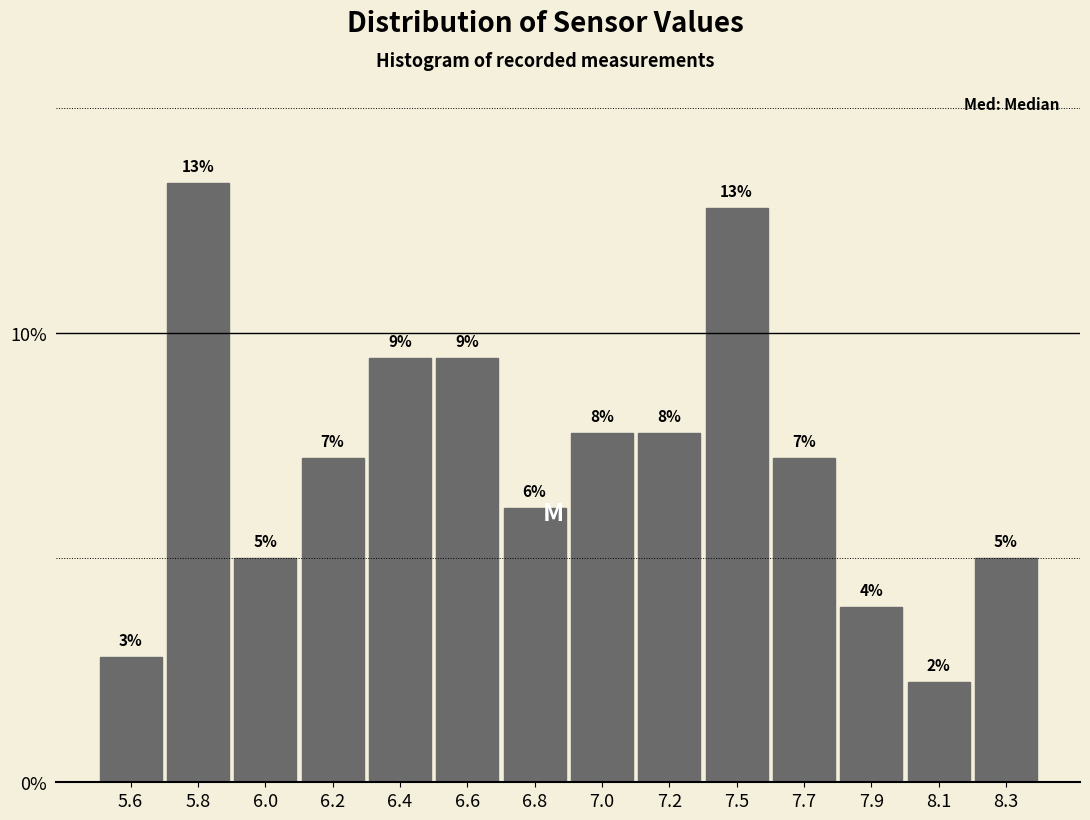

Does the chart contain any negative values?

No